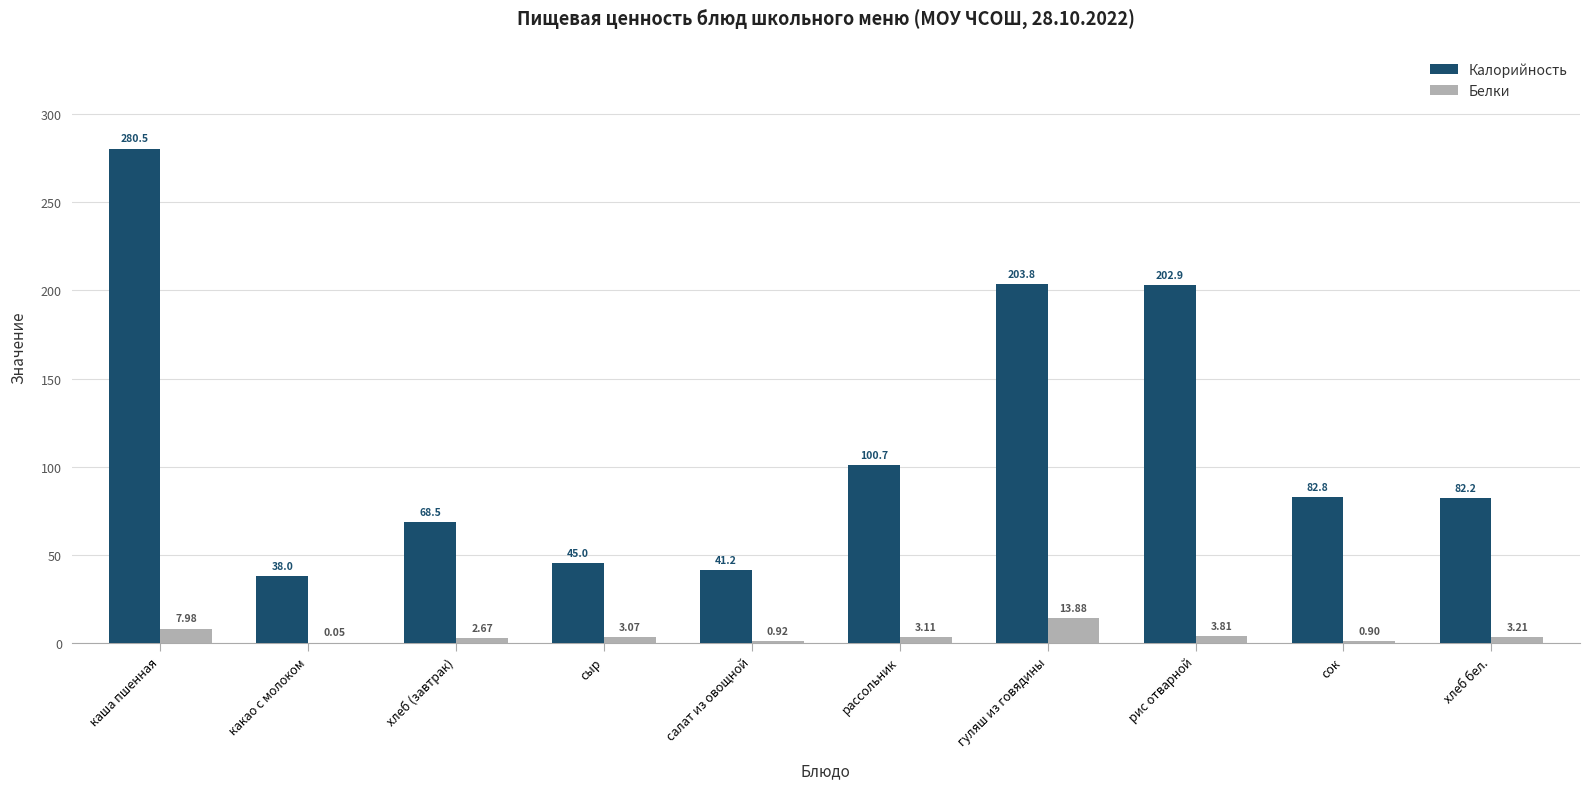

Between каша пшенная and хлеб бел., which series saw the biggest shift?

Калорийность